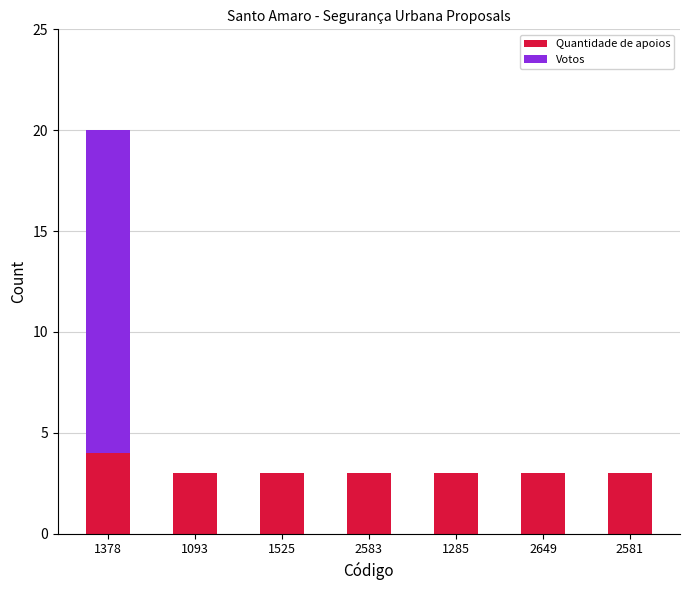

What is the sum of the Quantidade de apoios values at 1378 and 1285?

7